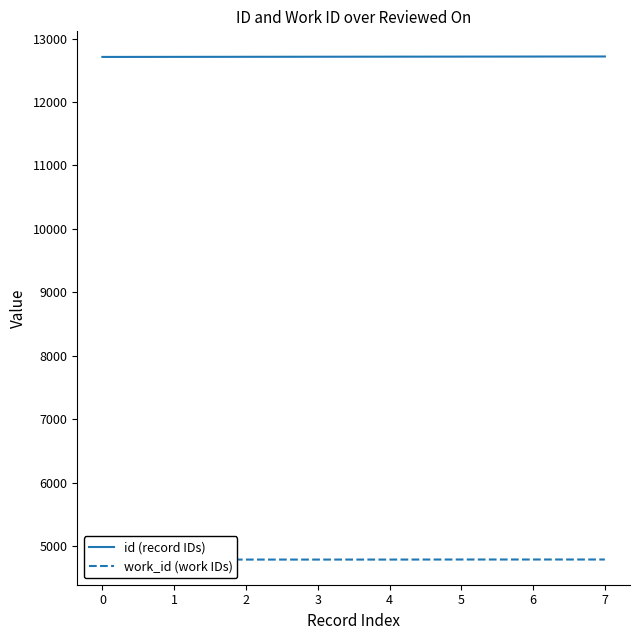

What are all the series names shown in the legend?

id (record IDs), work_id (work IDs)